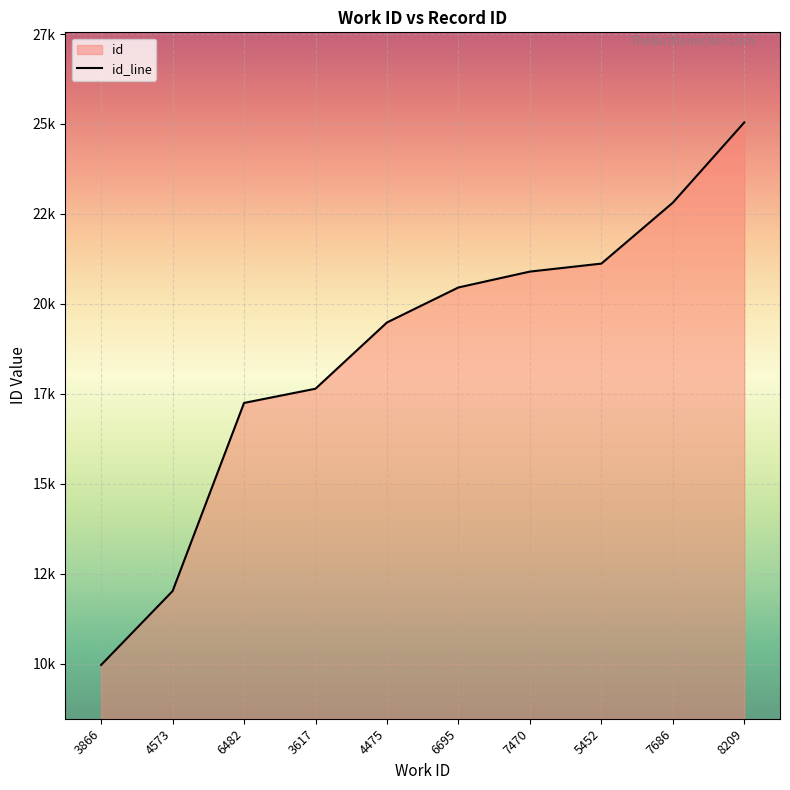

What is the change in value from 6482 to 7470?

+3650